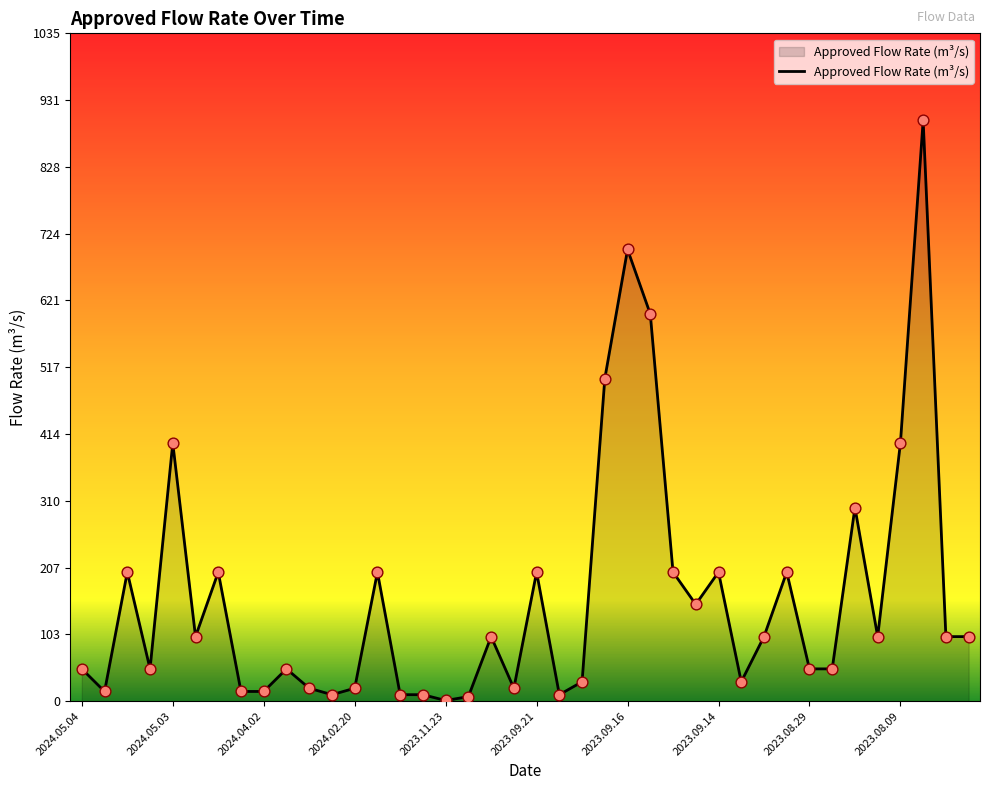

What is the maximum value shown in the chart?

900